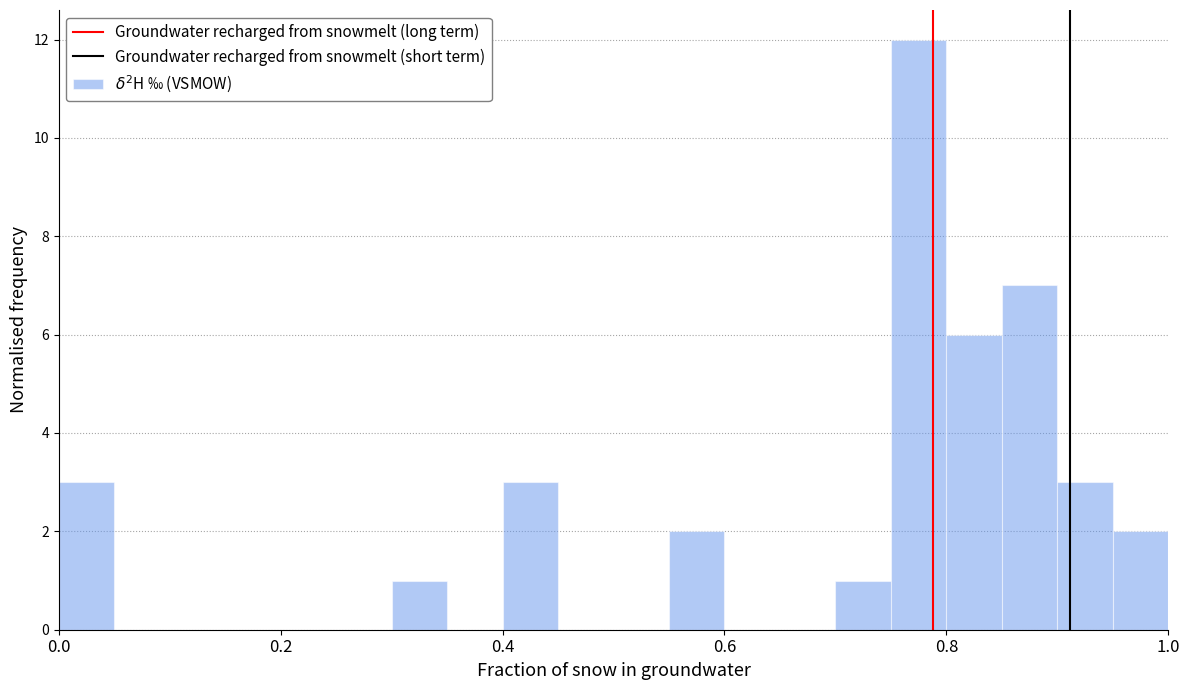

Read against the x-axis, roughly where is the centre of the tallest bar?

0.78